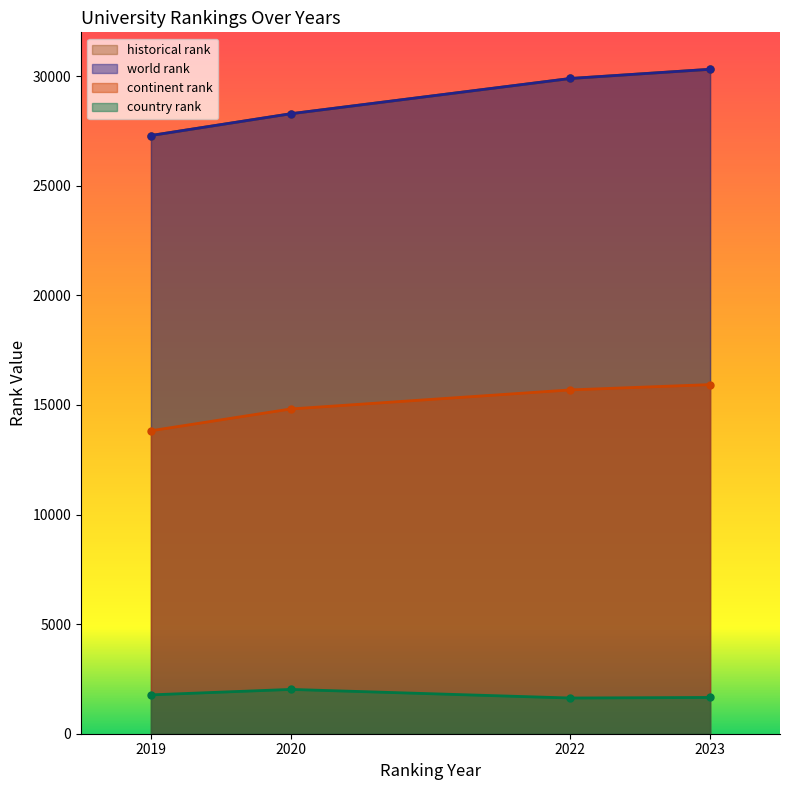

The value of continent rank at 2020 is 9883.7. True or false?

False